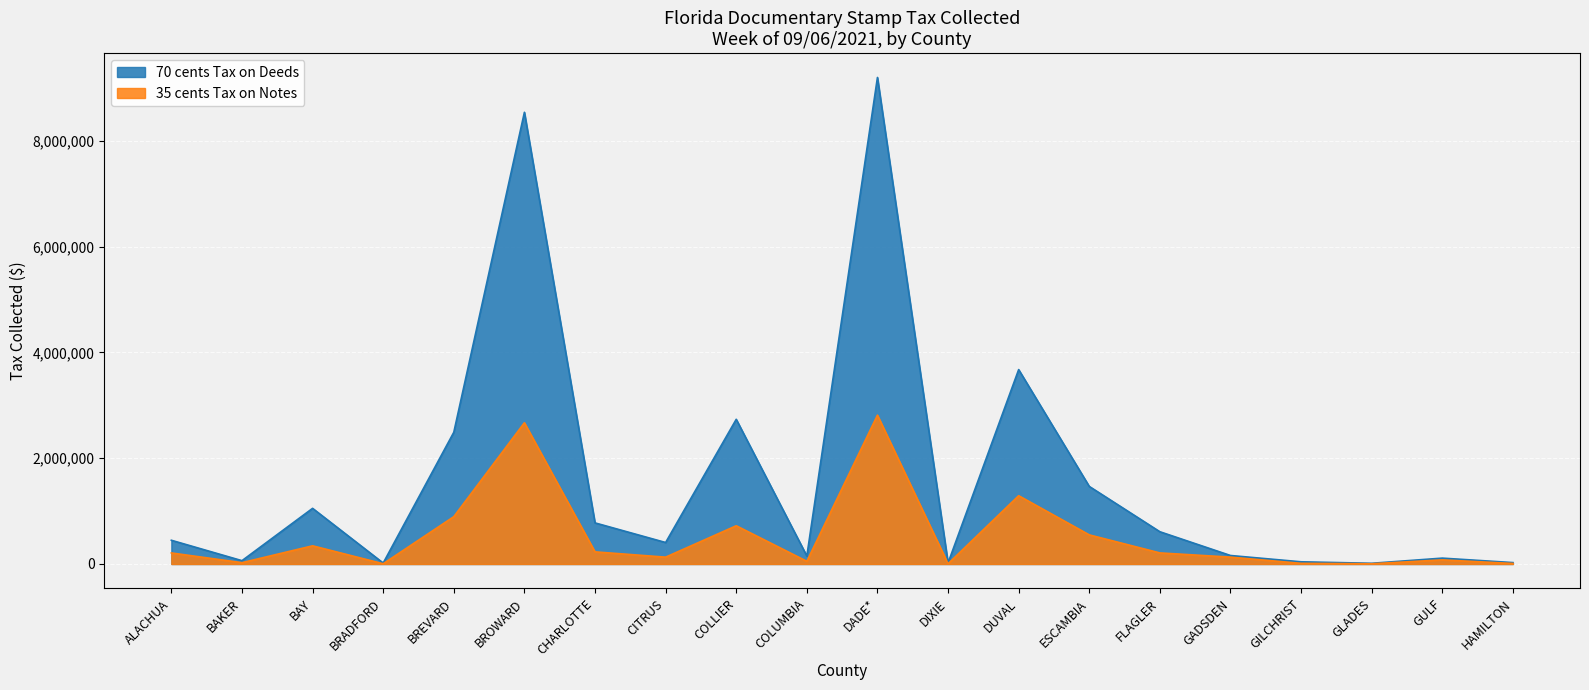

List the series in order of their peak value, lowest first.

35 cents Tax on Notes, 70 cents Tax on Deeds